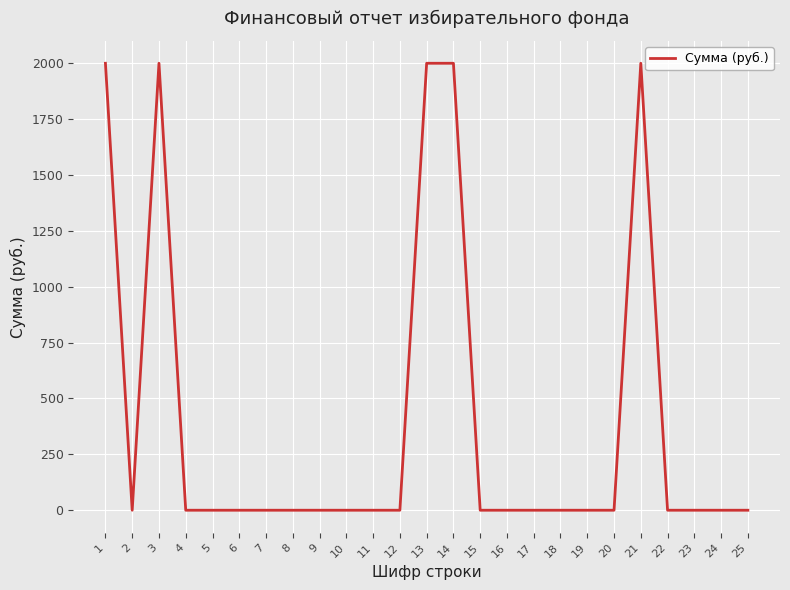

Reading left to right, transcribe all the data shown in this chart.

1=2000	2=0	3=2000	4=0	5=0	6=0	7=0	8=0	9=0	10=0	11=0	12=0	13=2000	14=2000	15=0	16=0	17=0	18=0	19=0	20=0	21=2000	22=0	23=0	24=0	25=0